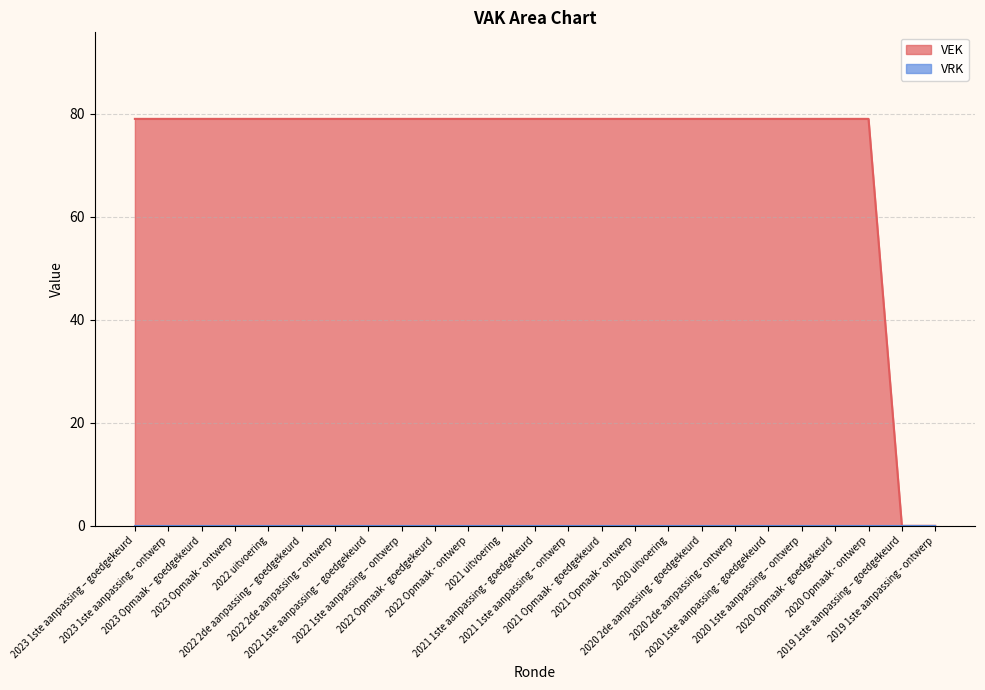

Which label corresponds to the smallest value in the chart?

2019 1ste aanpassing – goedgekeurd